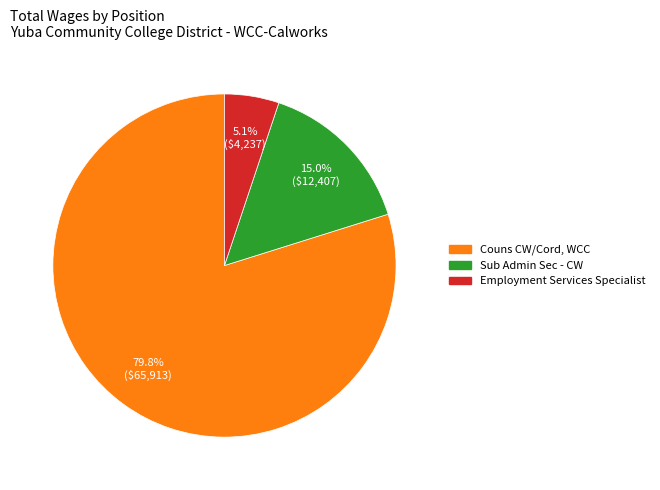

How much of the chart is everything except Employment Services Specialist?

94.9%